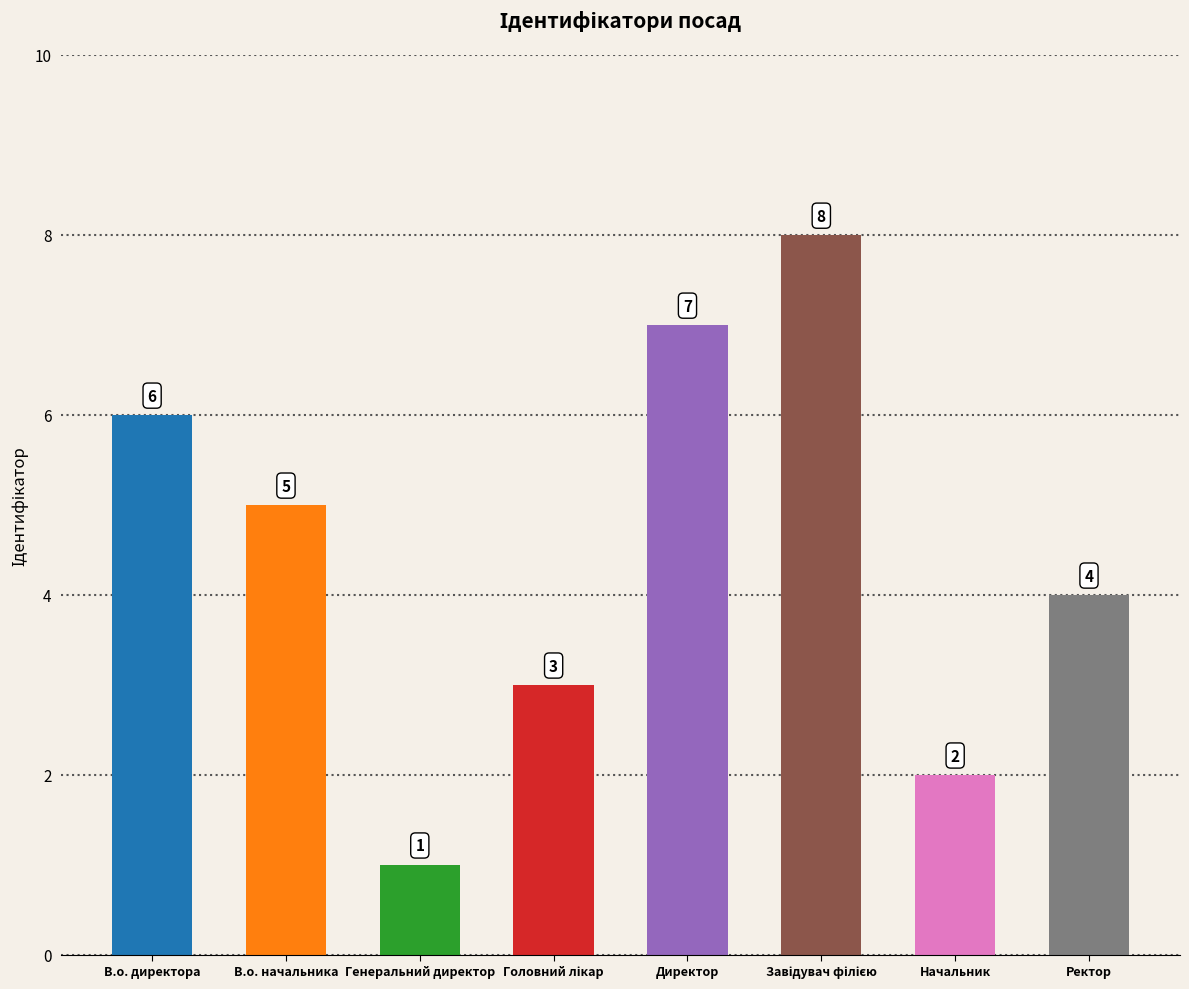

What is the value of the 8th bar from the left?

4